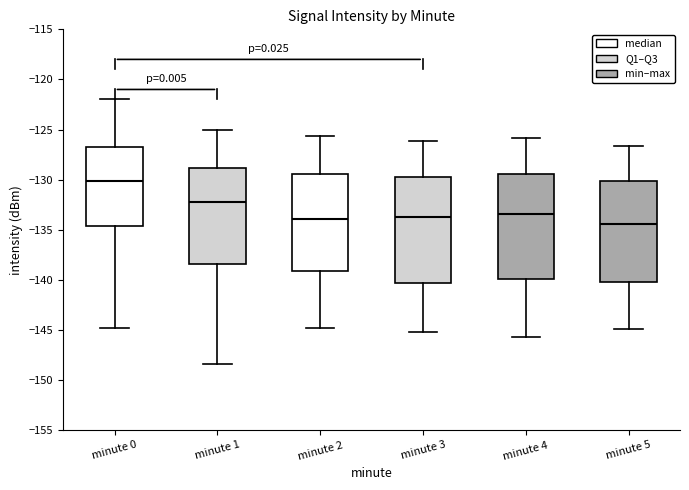

Where does the median line of the box for minute 3 sit on the y-axis? The values are not printed on the chart, so give them approximately, as read against the axis.

-133.5